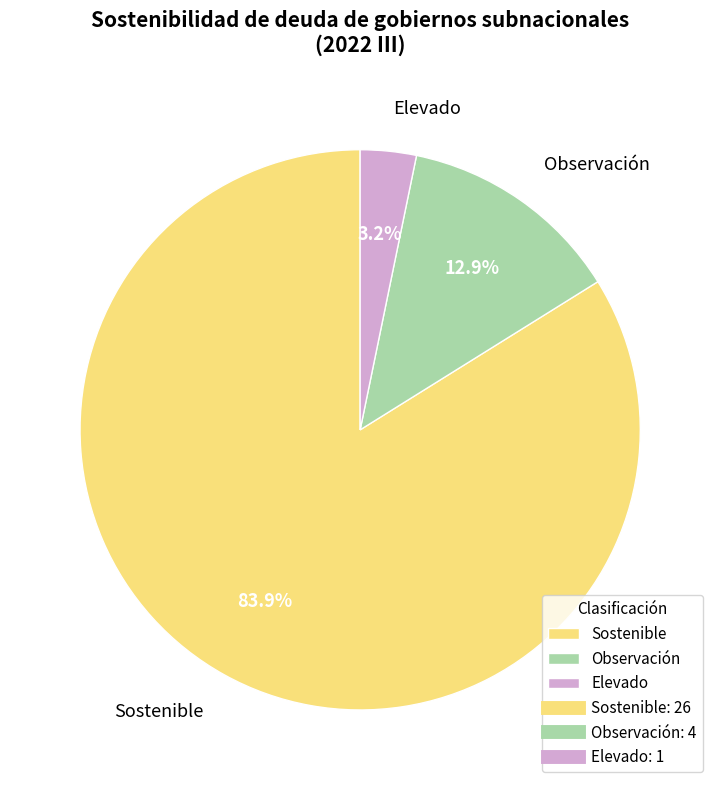

Rank the categories by value from highest to lowest.

Sostenible, Observación, Elevado